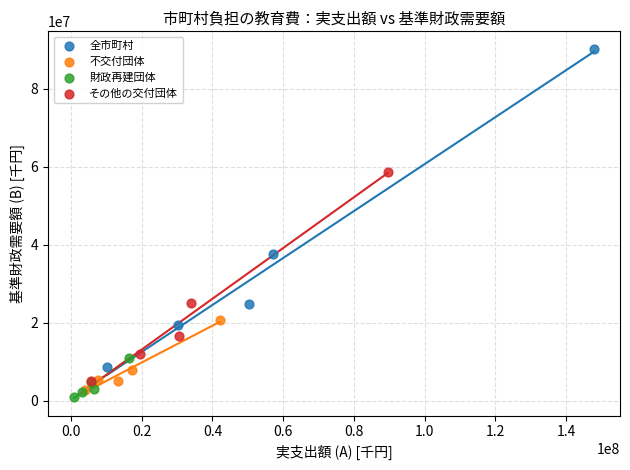

Which series contains the highest Y value?

全市町村